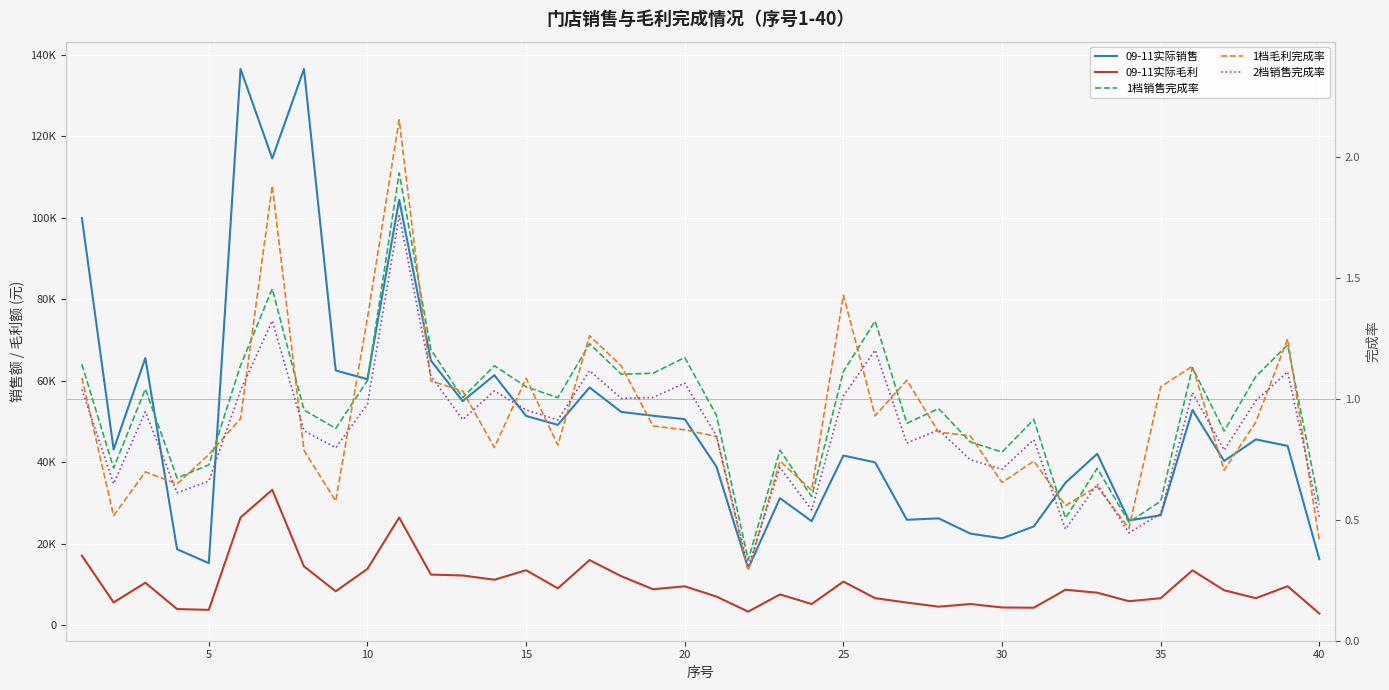

Which series has the largest range (max minus min)?

09-11实际销售